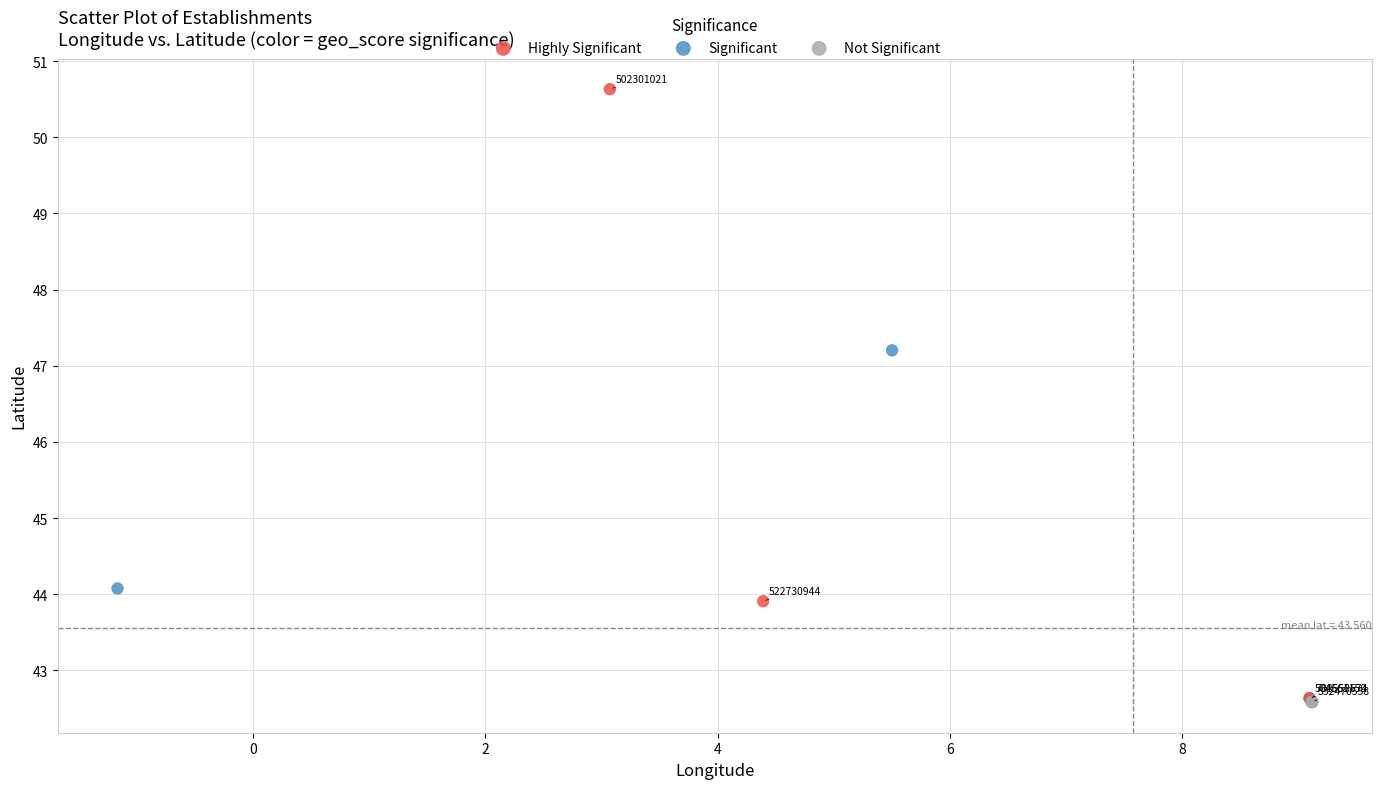

Which series has the widest spread of Y values?

Highly Significant